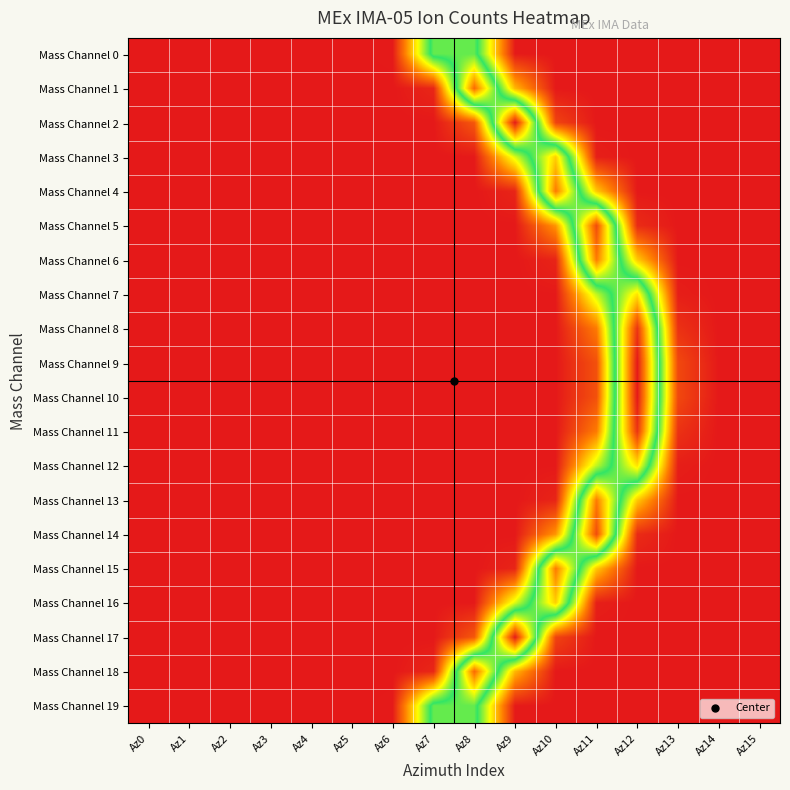

Which series has the largest total across all categories?

Mass Channel 9